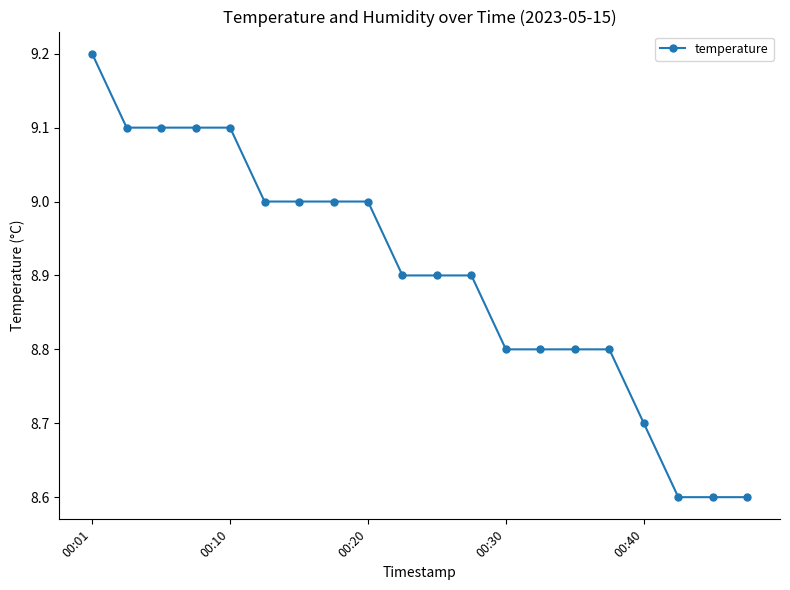

What is the average value?

8.9